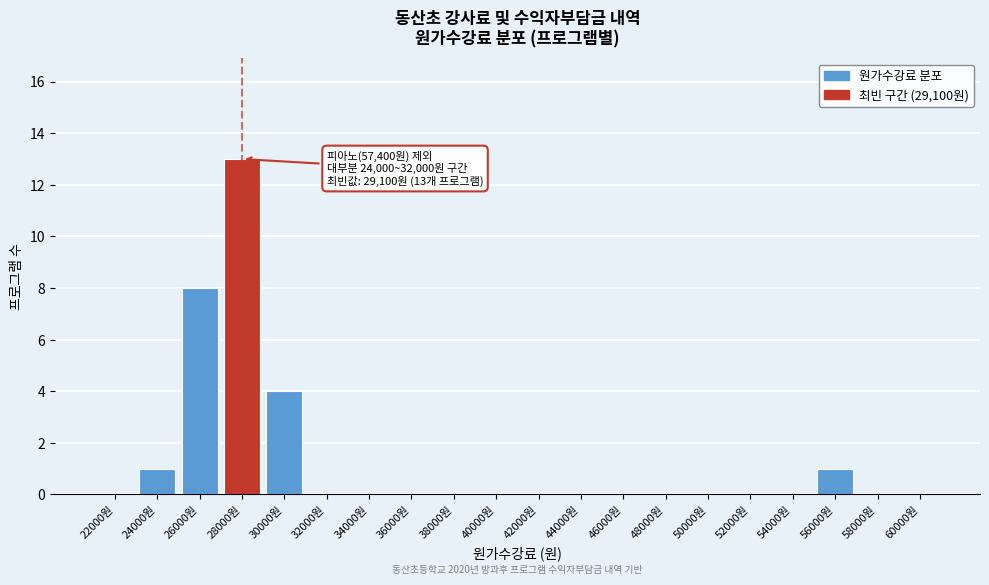

Reading right to left, transcribe all the data shown in this chart.

60000원=0	58000원=0	56000원=1	54000원=0	52000원=0	50000원=0	48000원=0	46000원=0	44000원=0	42000원=0	40000원=0	38000원=0	36000원=0	34000원=0	32000원=0	30000원=4	28000원=13	26000원=8	24000원=1	22000원=0